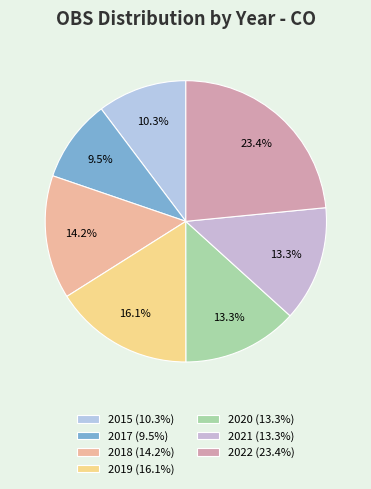

Combined, what portion of the pie is 2015 and 2021?

23.5%